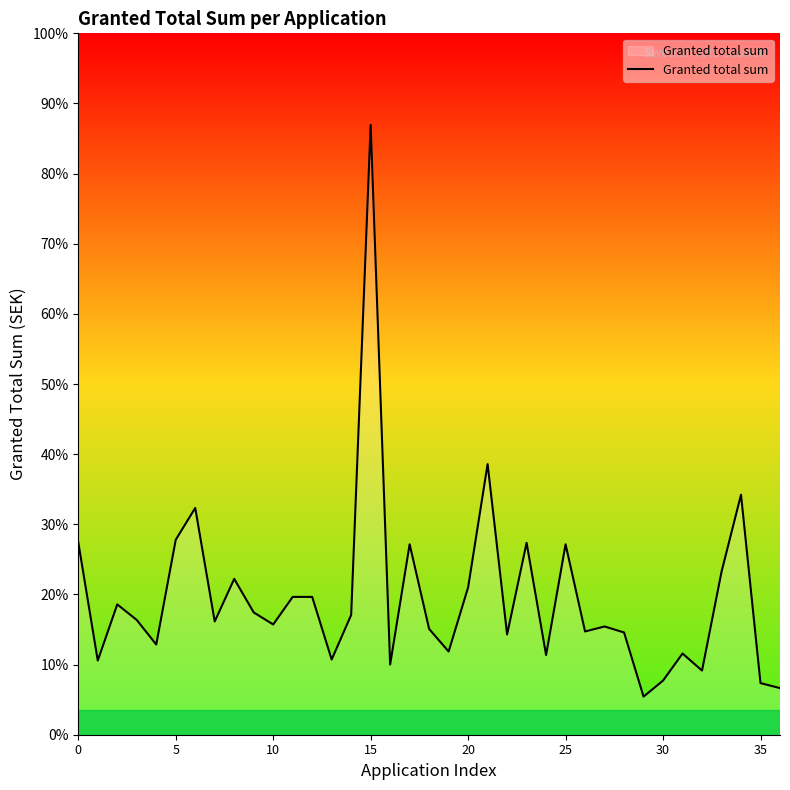

Does the chart have visible grid lines?

No